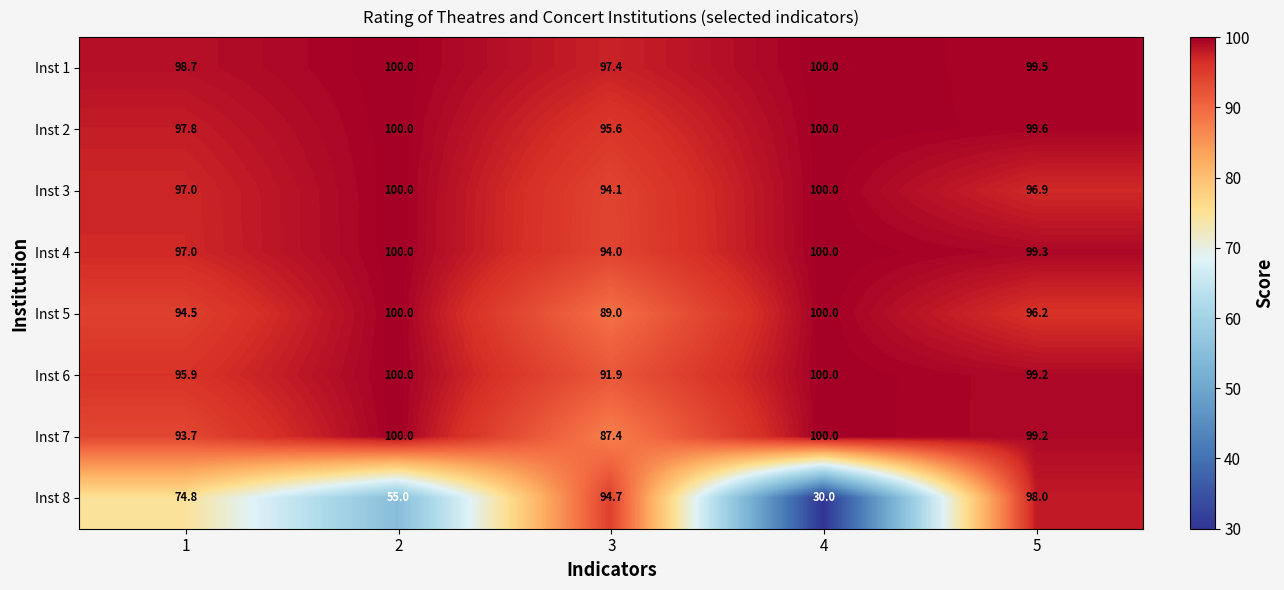

What is the approximate value of Inst 3 at 1?

97.0